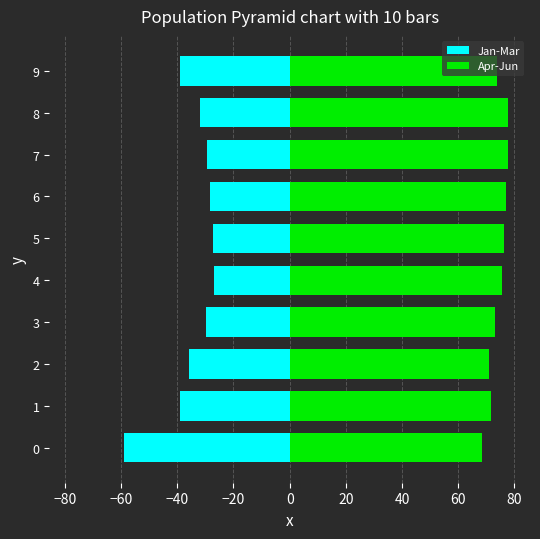

List the series in order of their overall mean, lowest first.

Jan-Mar, Apr-Jun